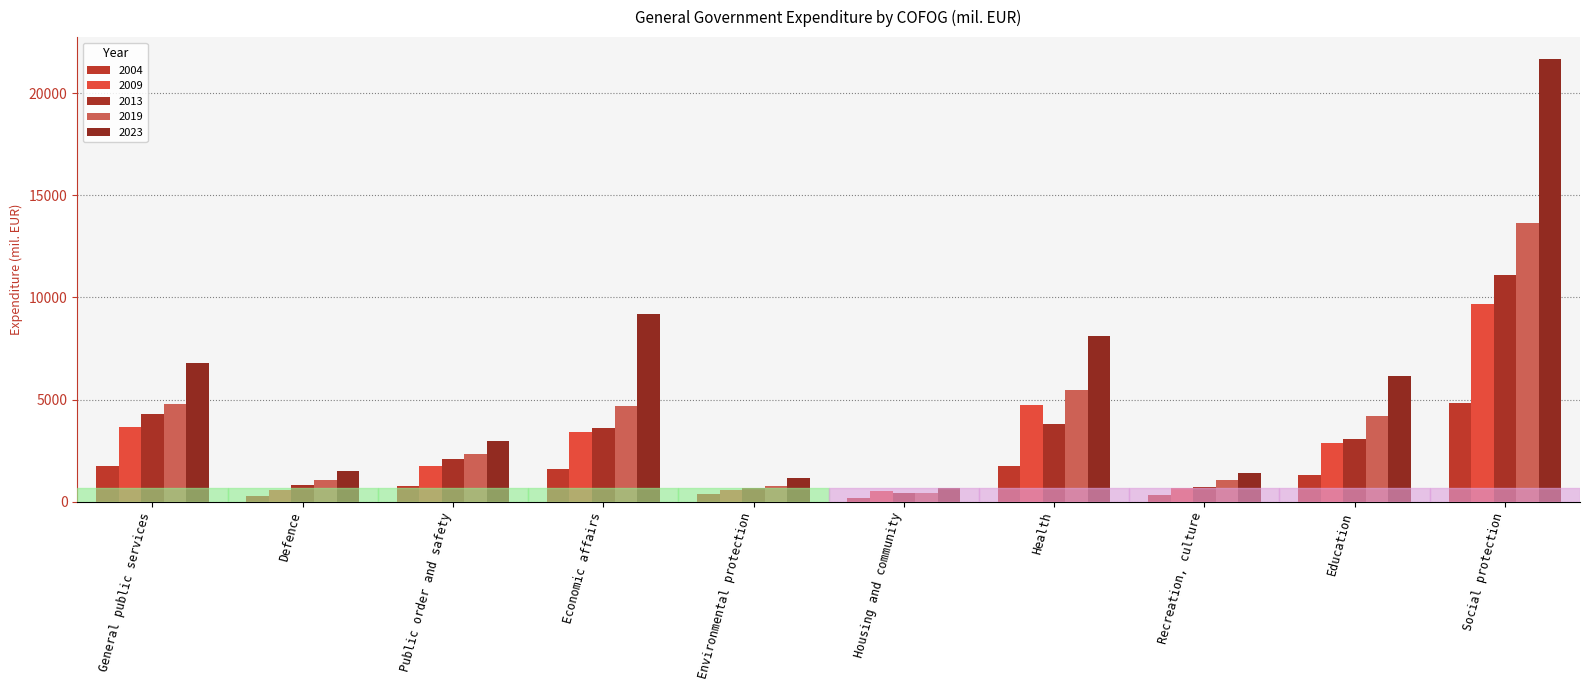

What is the maximum value for 2004?

4824.8